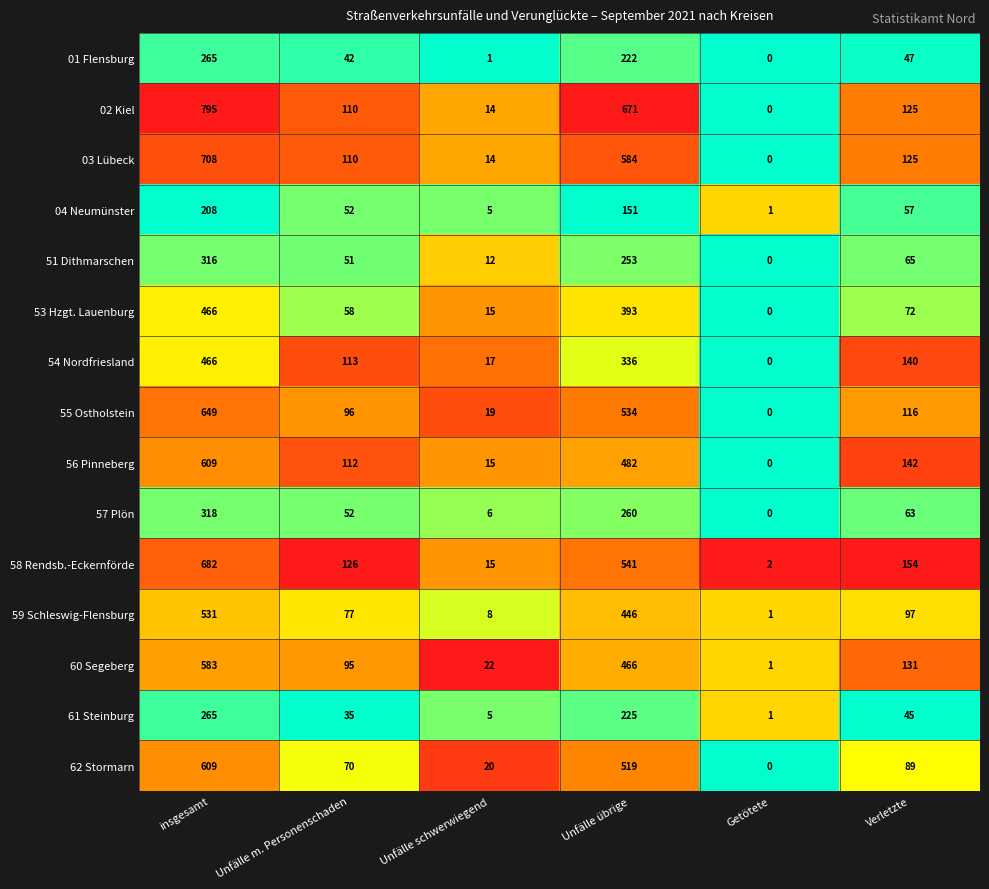

Rank the categories by 54 Nordfriesland value from highest to lowest.

insgesamt, Unfälle übrige, Verletzte, Unfälle m. Personenschaden, Unfälle schwerwiegend, Getötete